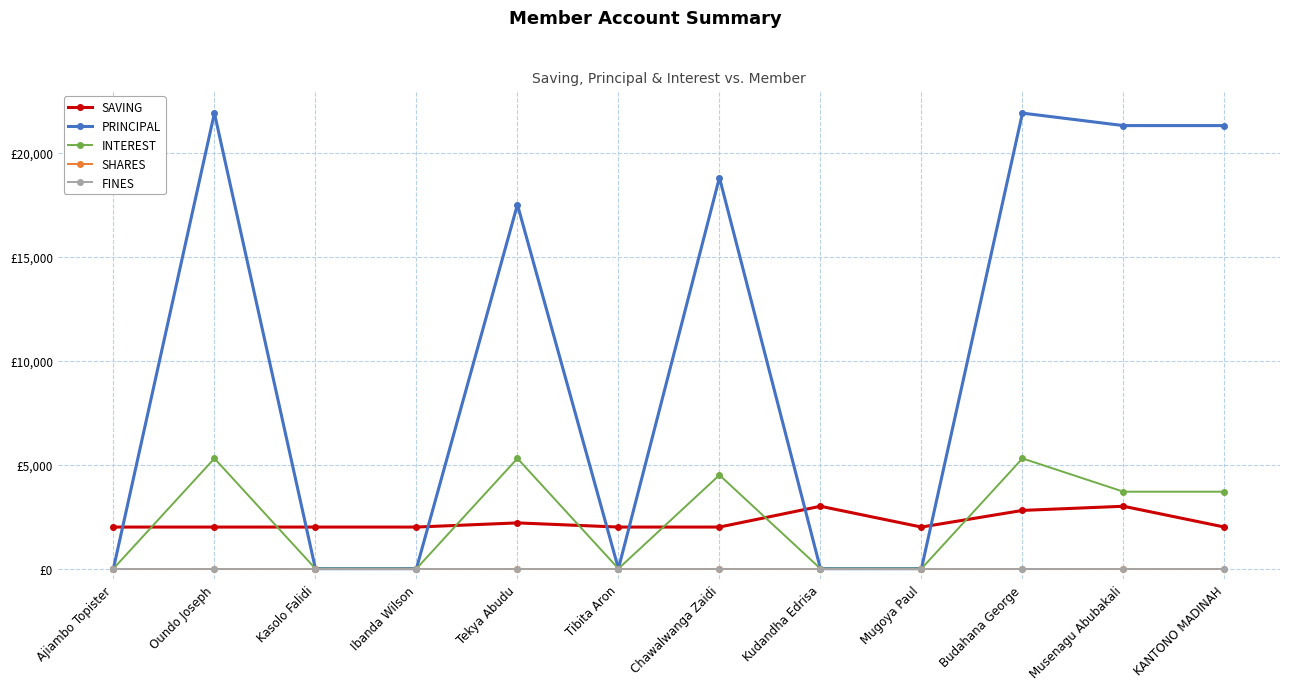

Is the value of INTEREST at Kasolo Falidi greater than the value of PRINCIPAL at Musenagu Abubakali?

No